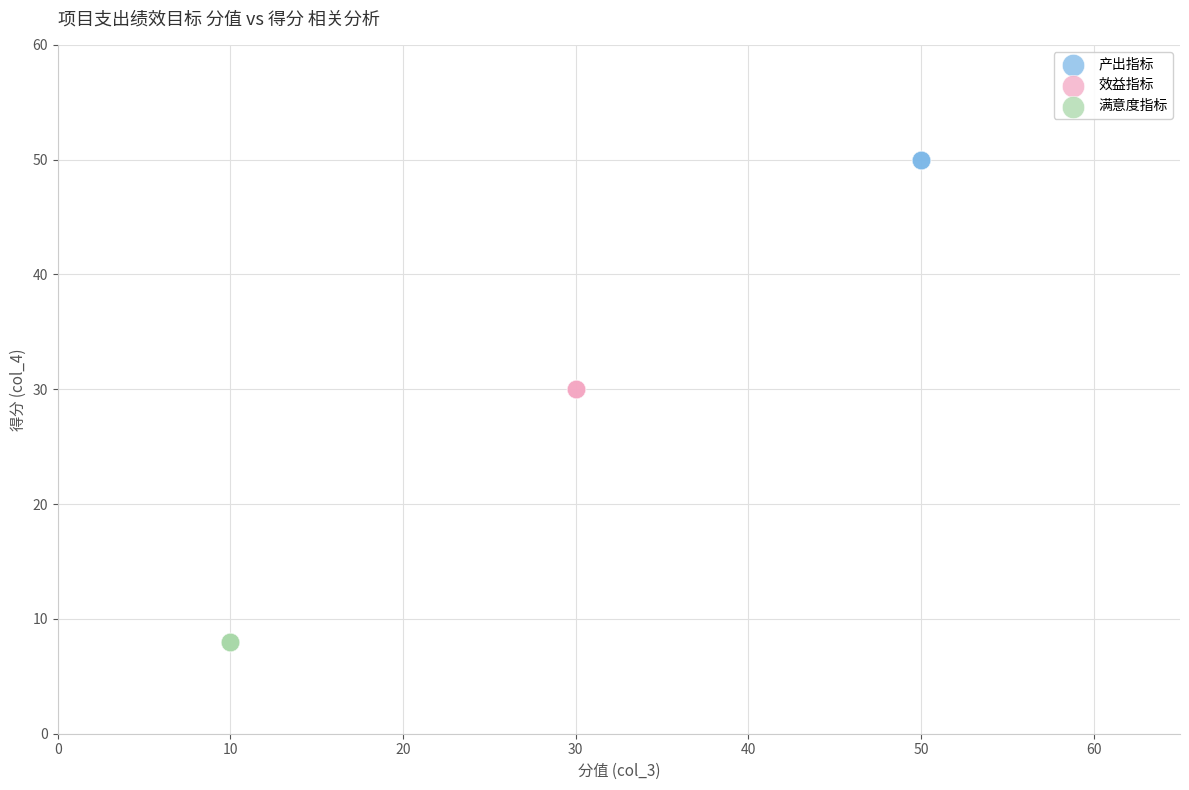

Which series reaches the maximum Y coordinate?

产出指标